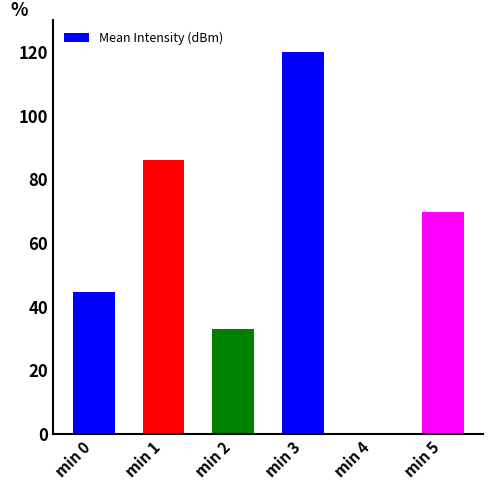

Reading left to right, list all the values displayed in this chart.

44.5	86.1	32.9	120.0	0.0	69.7